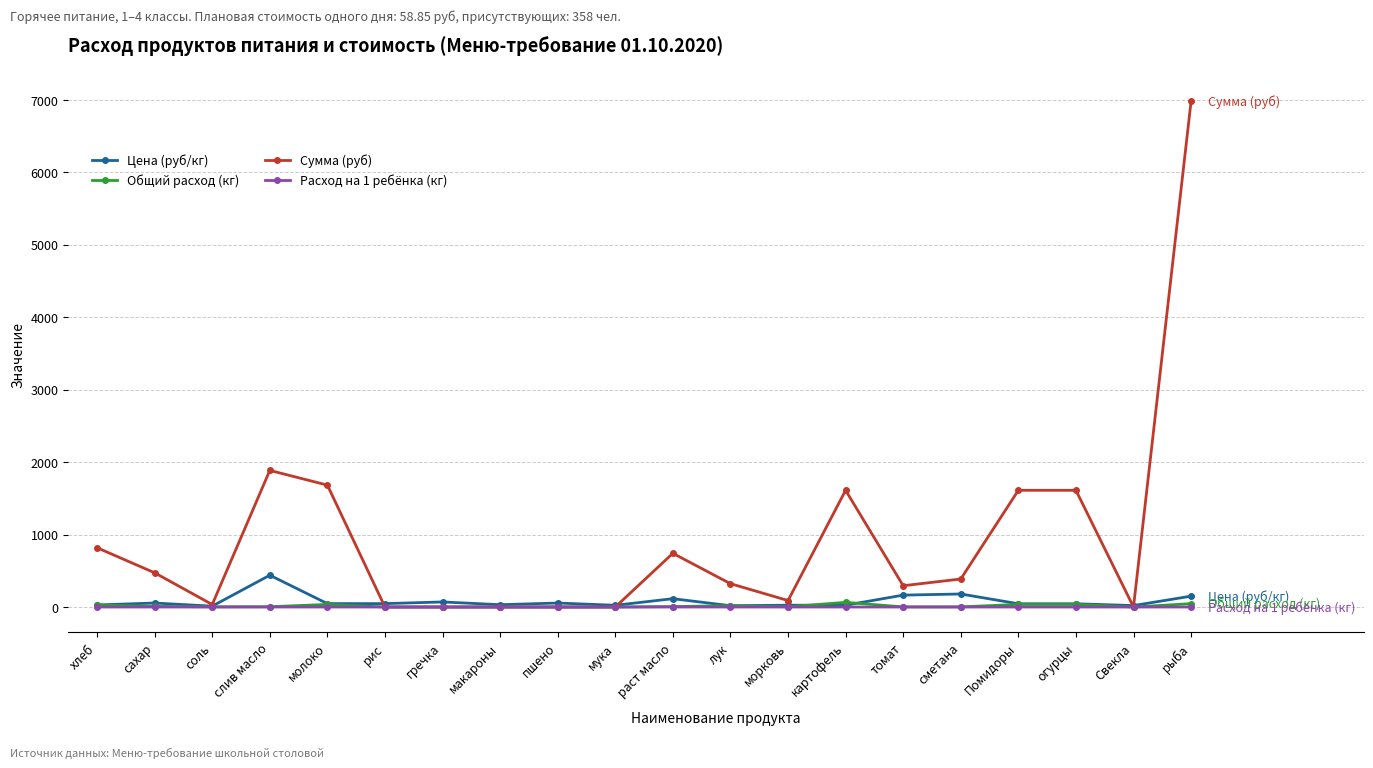

What is the difference between the maximum and minimum values in the Общий расход (кг) series?

64.4